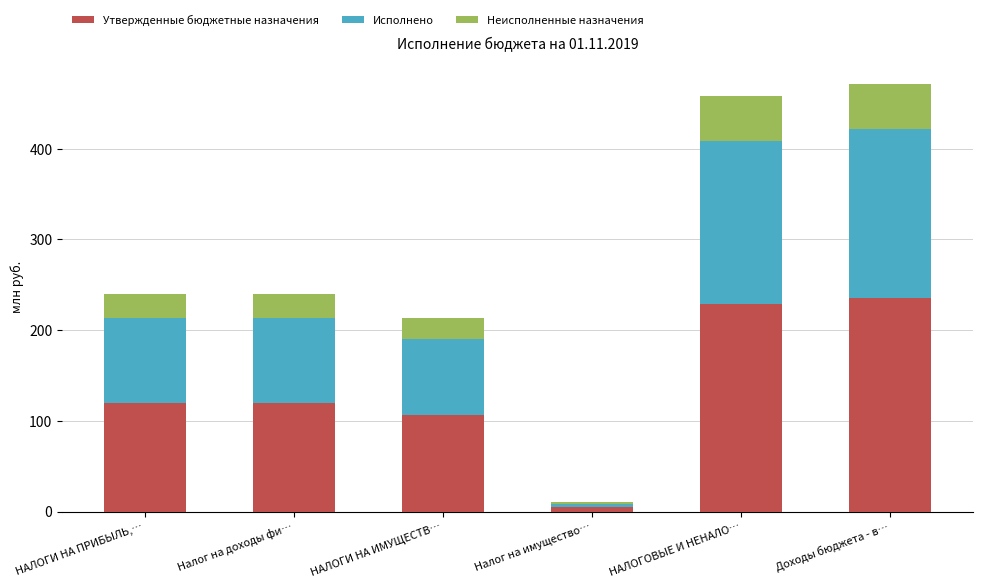

Which category has the lowest value in the Утвержденные бюджетные назначения series?

Налог на имущество…